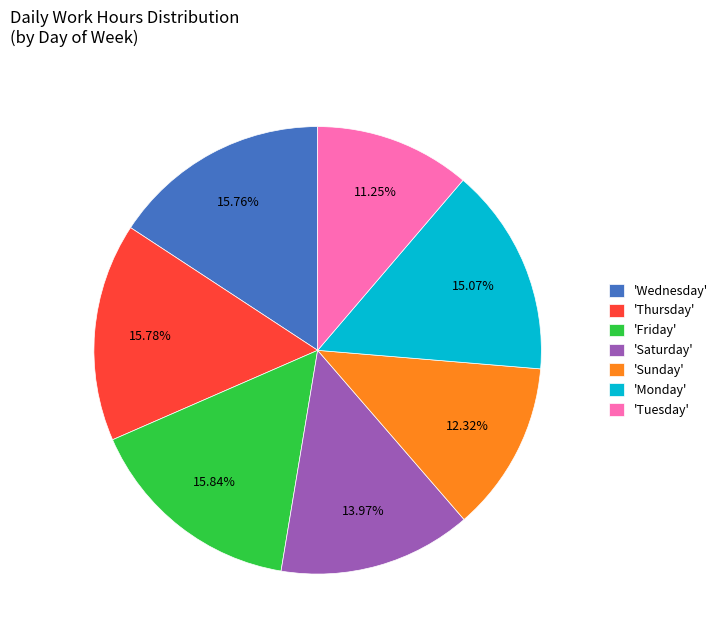

To the nearest percent, what is the average slice percentage?

14%